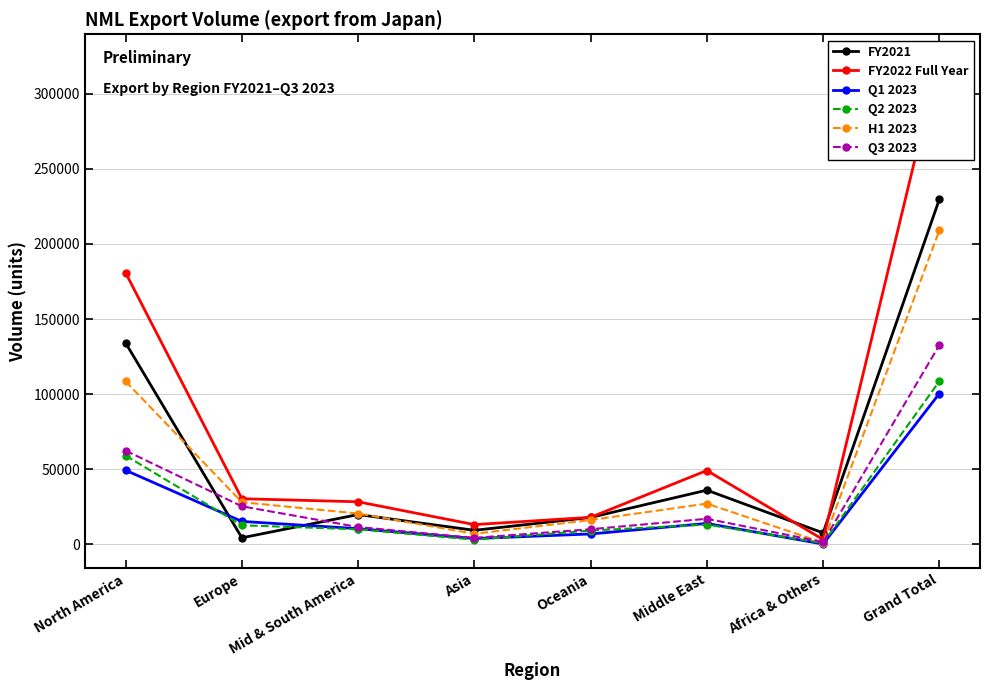

What are all the series names shown in the legend?

FY2021, FY2022 Full Year, Q1 2023, Q2 2023, H1 2023, Q3 2023